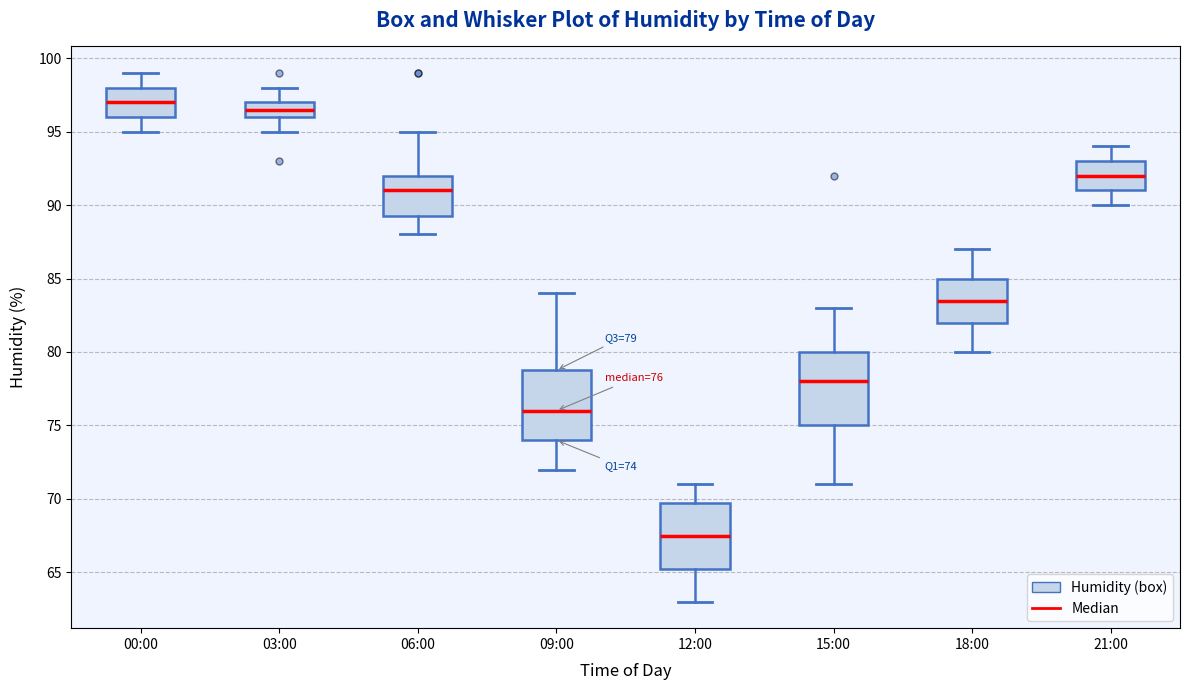

Which box's median line is the lowest?

12:00